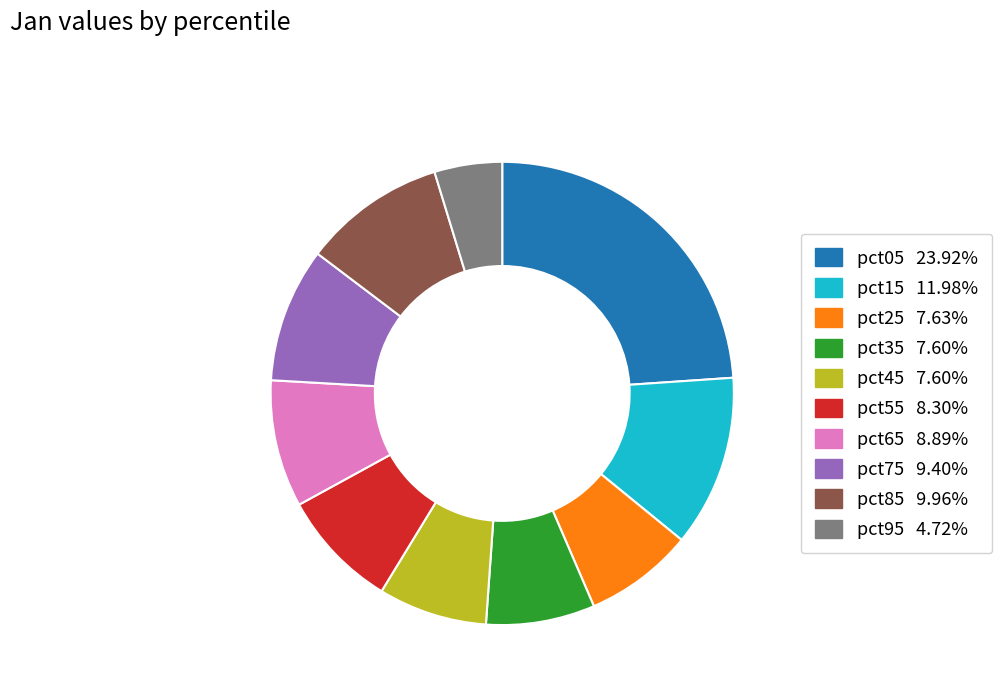

How many segments does this pie chart have?

10